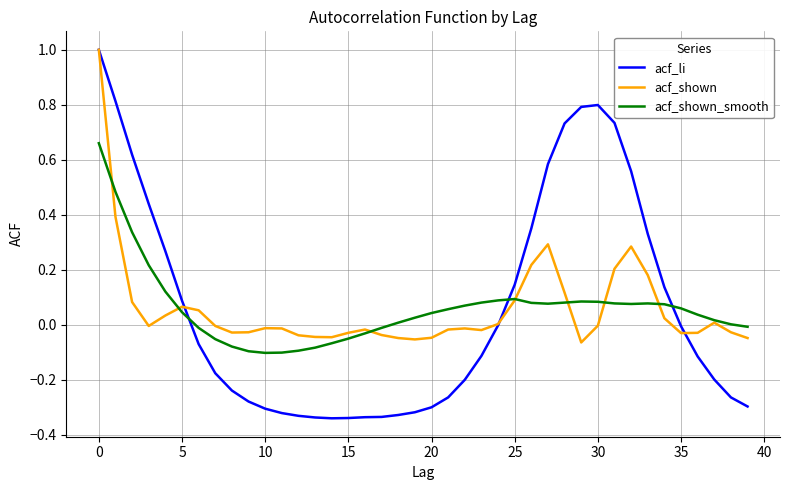

Which series has the widest spread of values?

acf_li